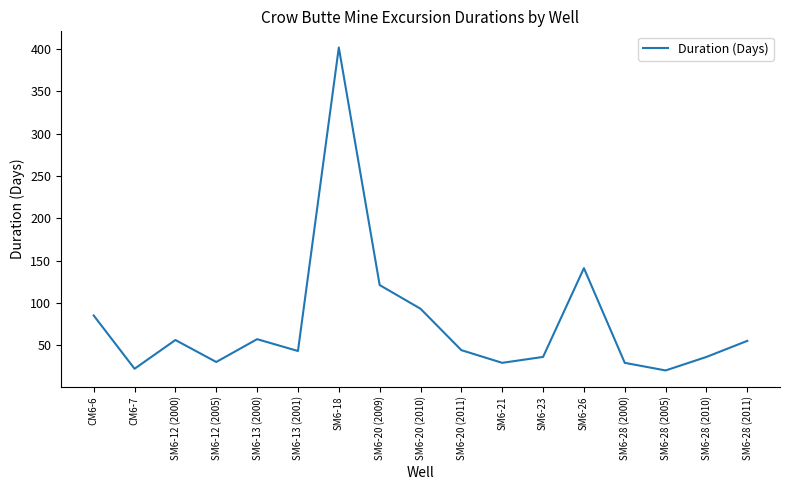

Is it true that the value at SM6-28 (2000) is 29?

True